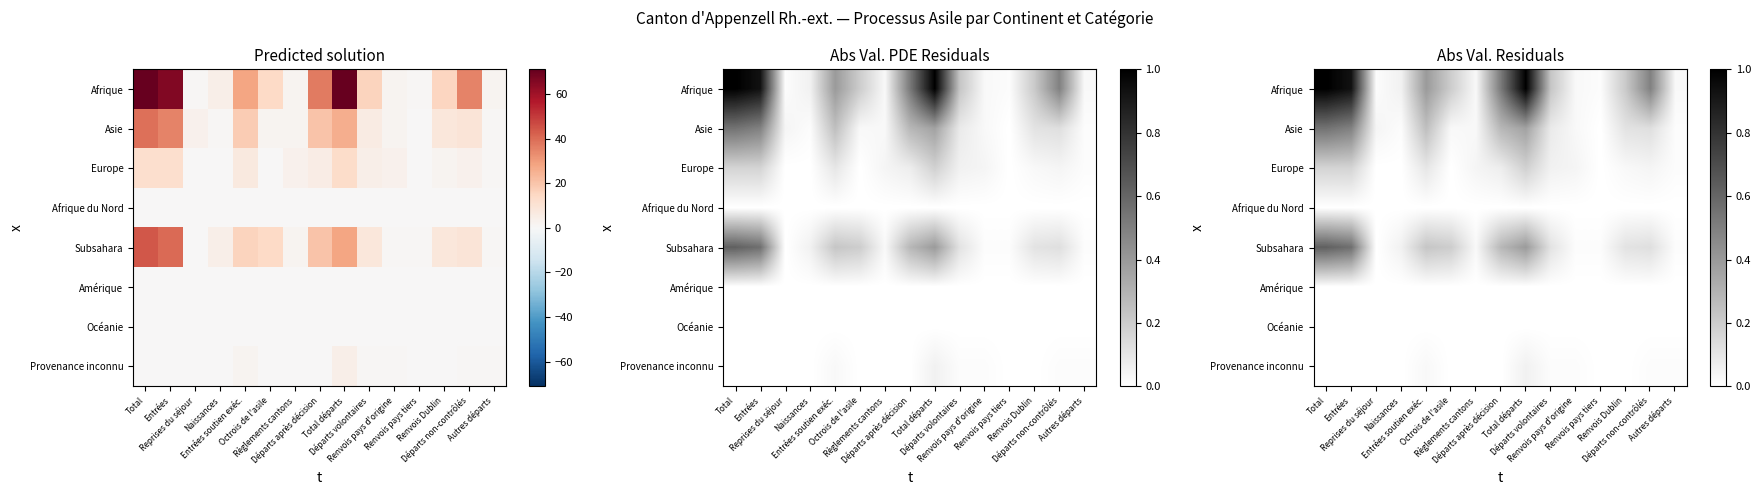

The value of Provenance inconnu at Renvois Dublin is 0.0. True or false?

False